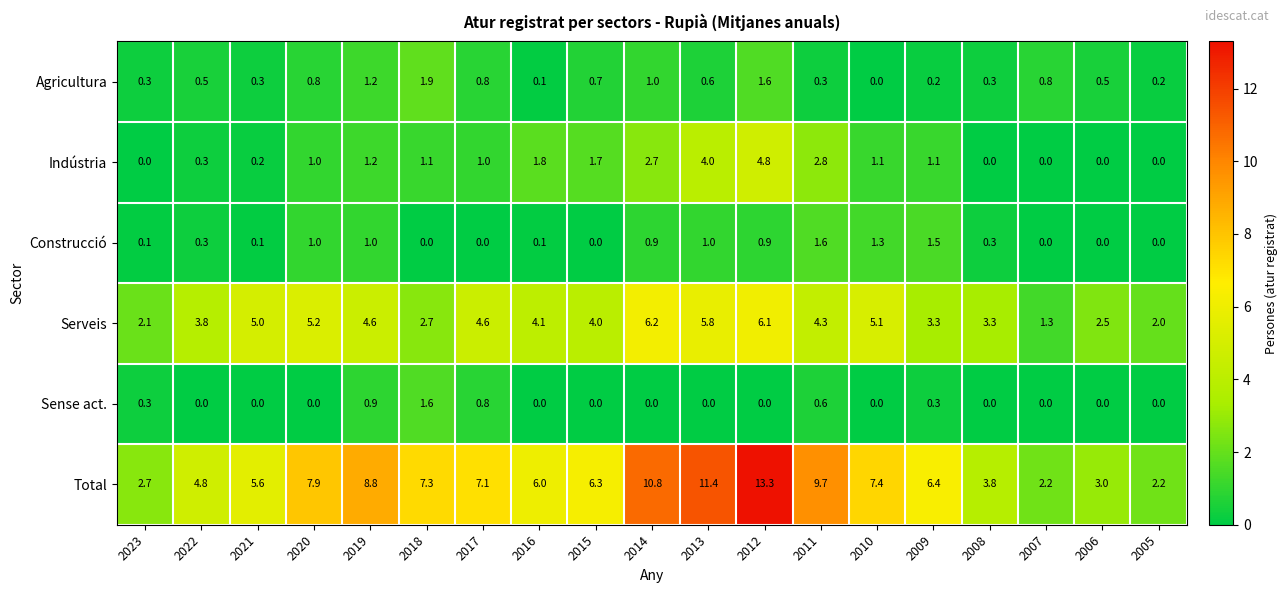

Which series has the widest spread of values?

Total